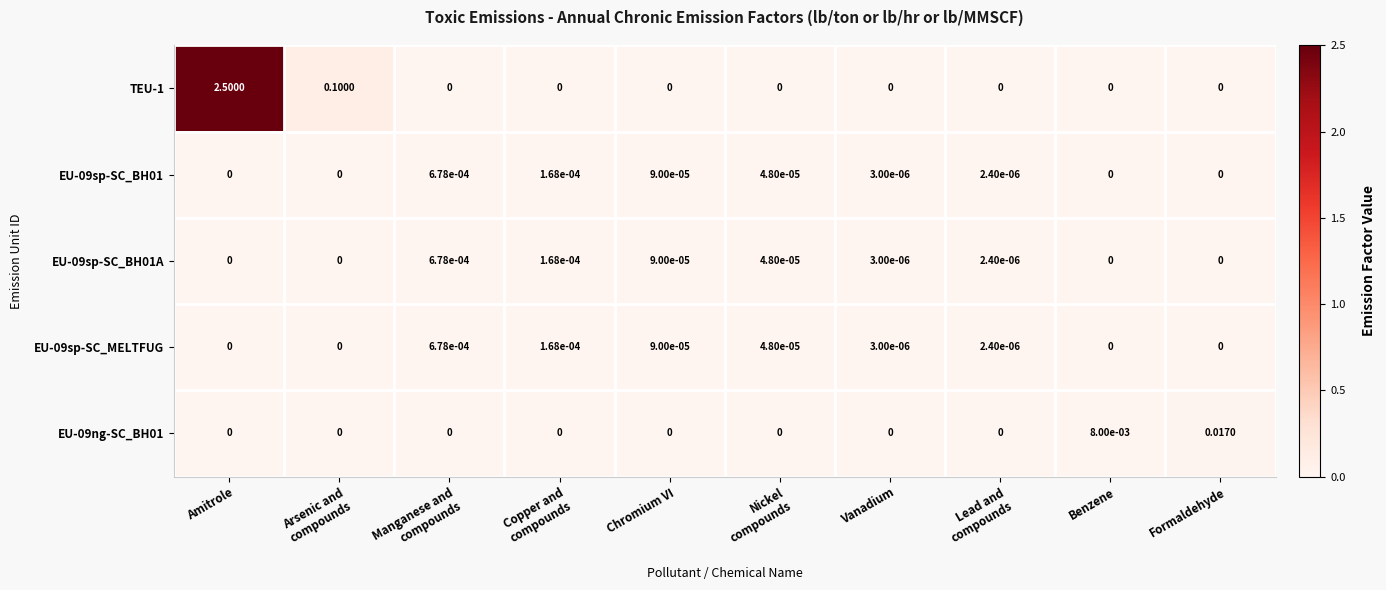

Is the value of EU-09ng-SC_BH01 at Chromium VI greater than the value of TEU-1 at Amitrole?

No